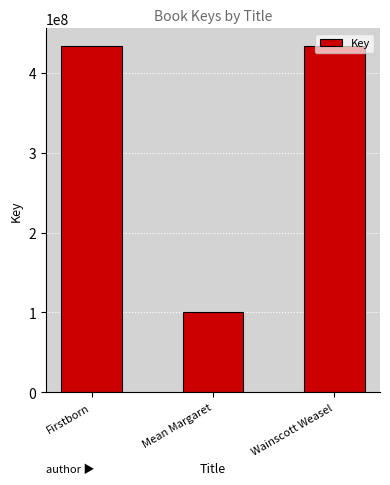

The chart shows a value of 632408728 at Firstborn. True or false?

False